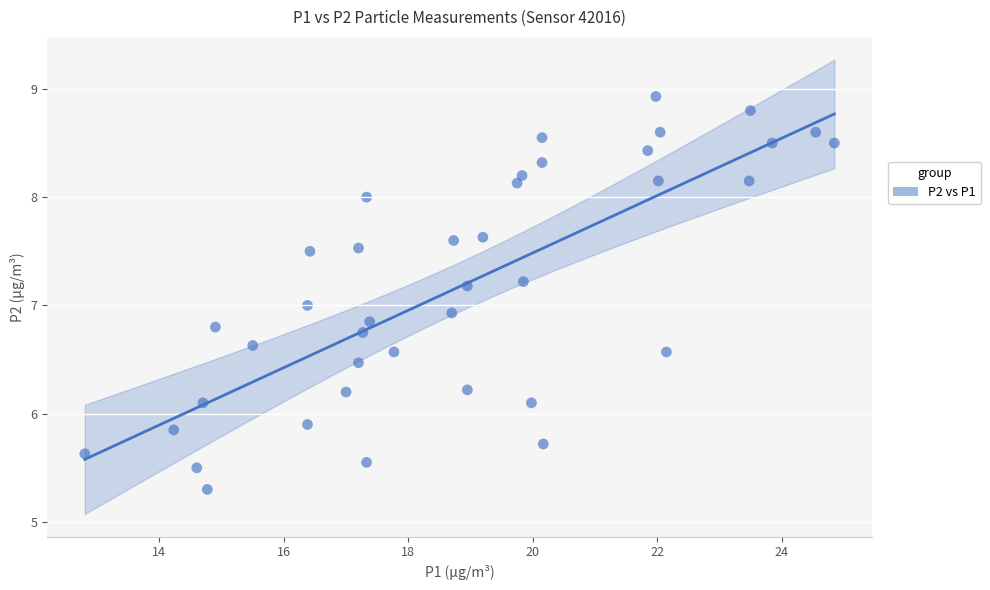

What is the range of Y values (max minus min)?

3.6